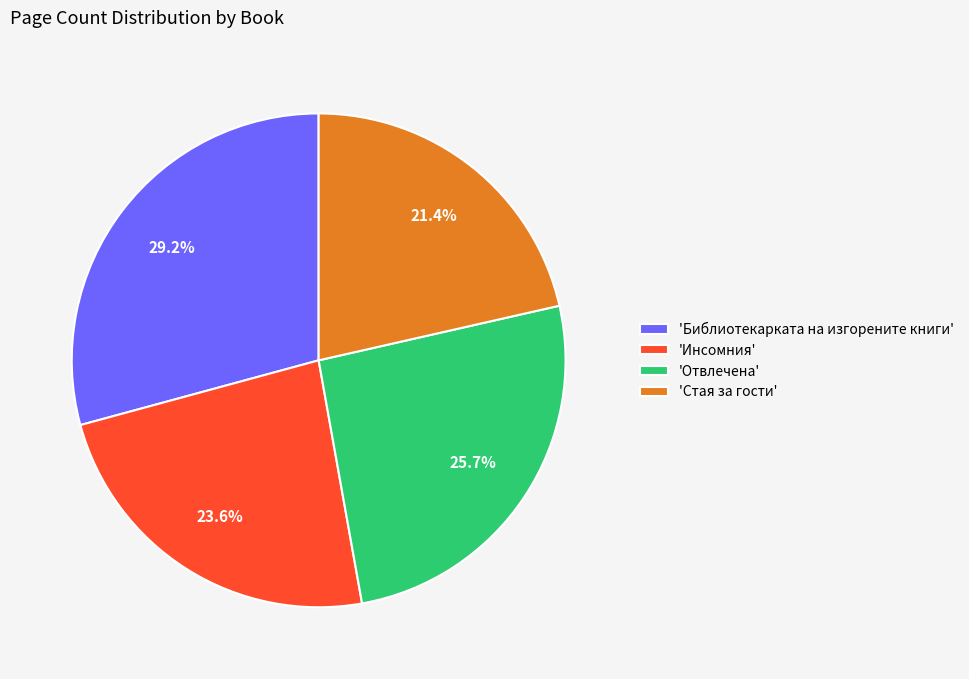

Does any single category account for the majority?

No